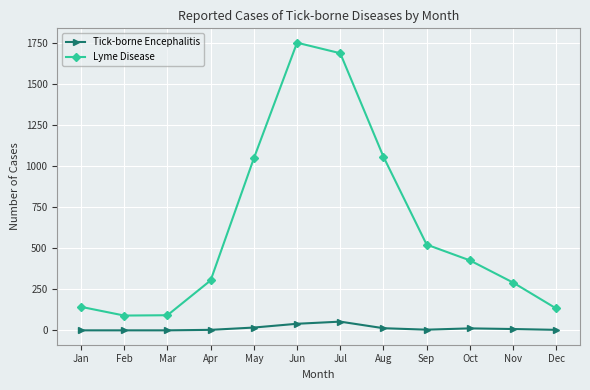

Which series has the largest total across all categories?

Lyme Disease